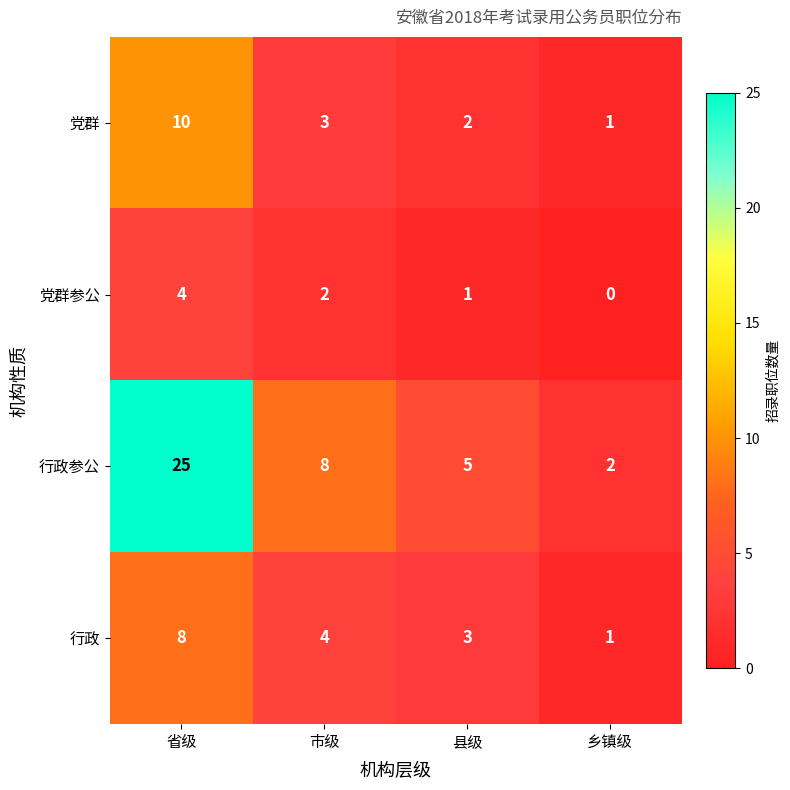

Reading left to right, transcribe all the data shown in this chart.

党群: 10	3	2	1
党群参公: 4	2	1	0
行政参公: 25	8	5	2
行政: 8	4	3	1